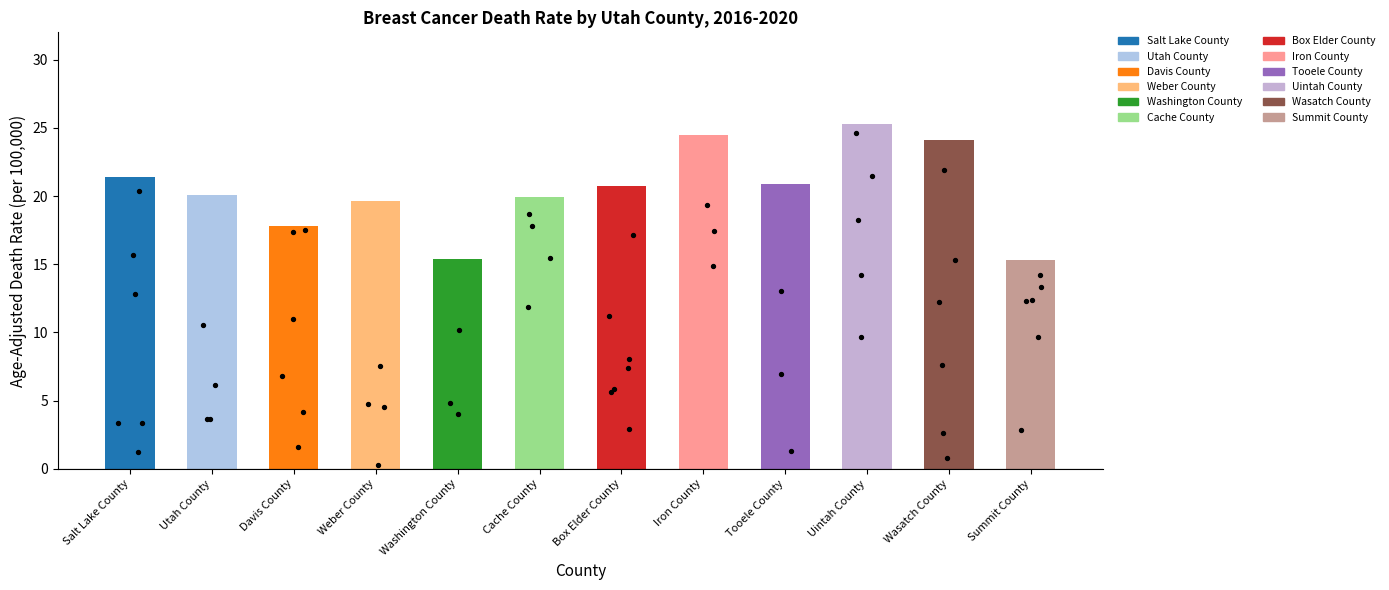

Approximately how many times larger is the value at Iron County compared to Wasatch County?

1.0